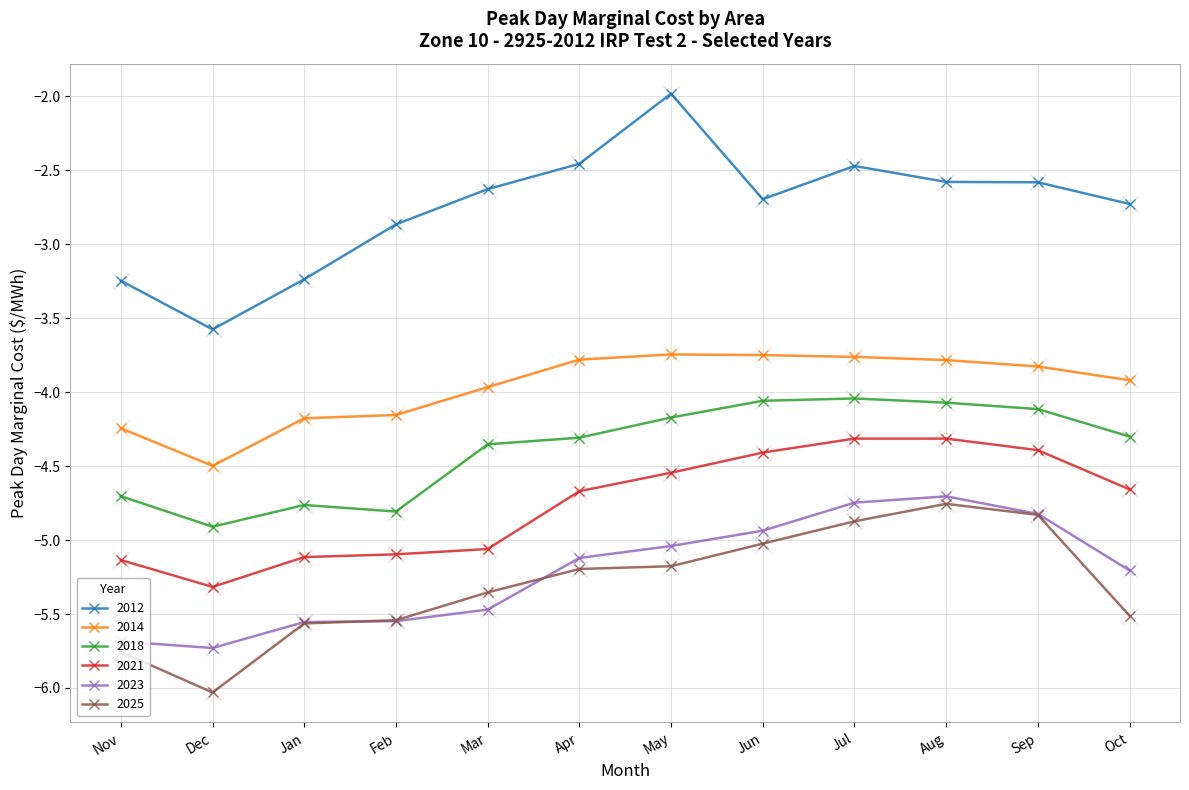

At how many categories does at least one series exceed -3?

9